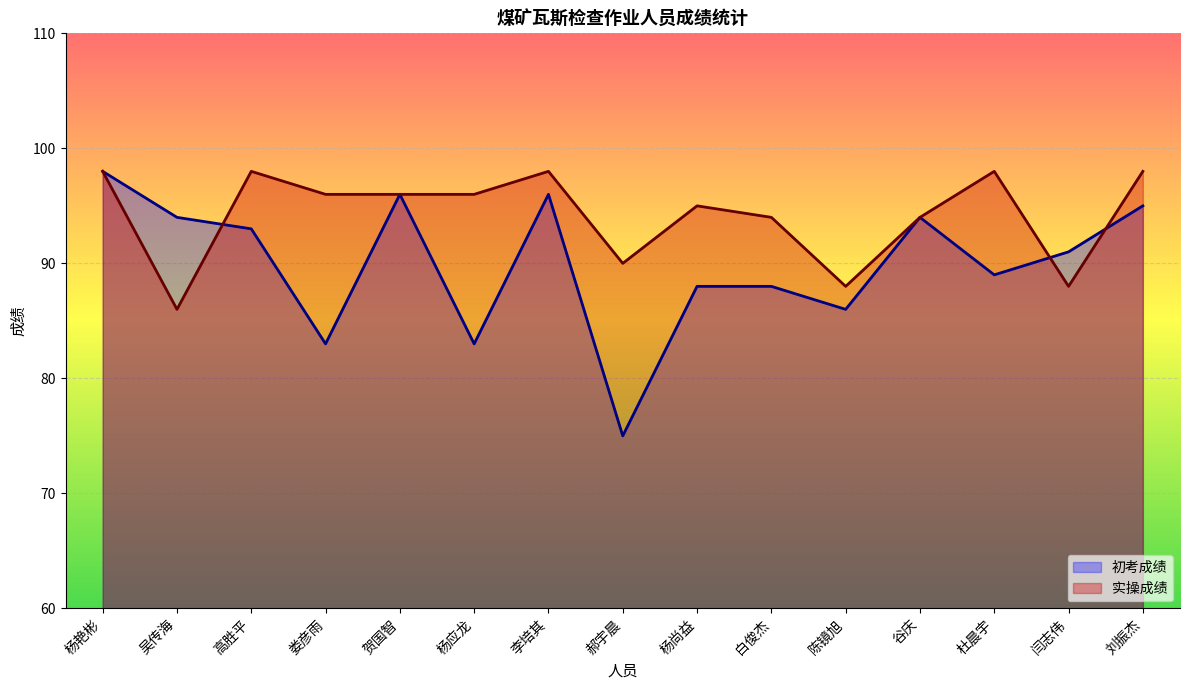

How many lines are shown in the chart?

2